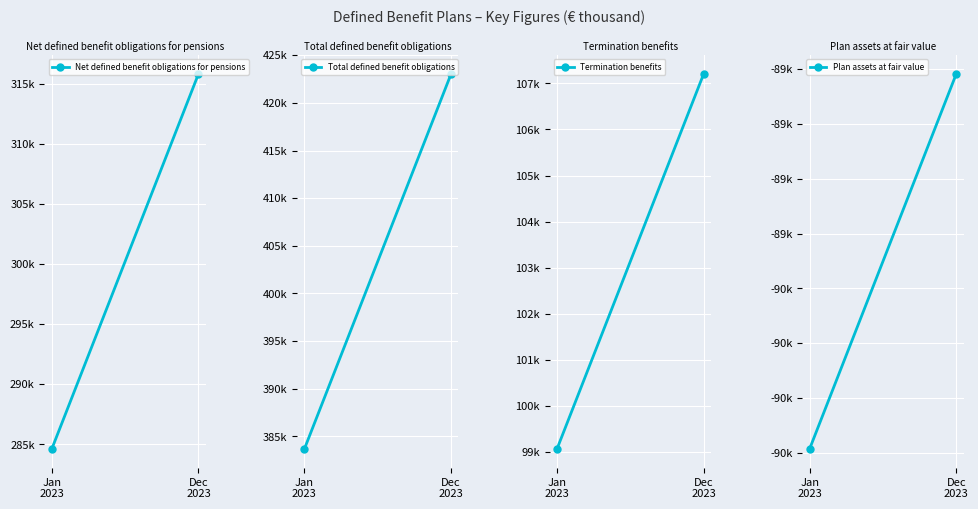

Which series has the largest range (max minus min)?

Total defined benefit obligations